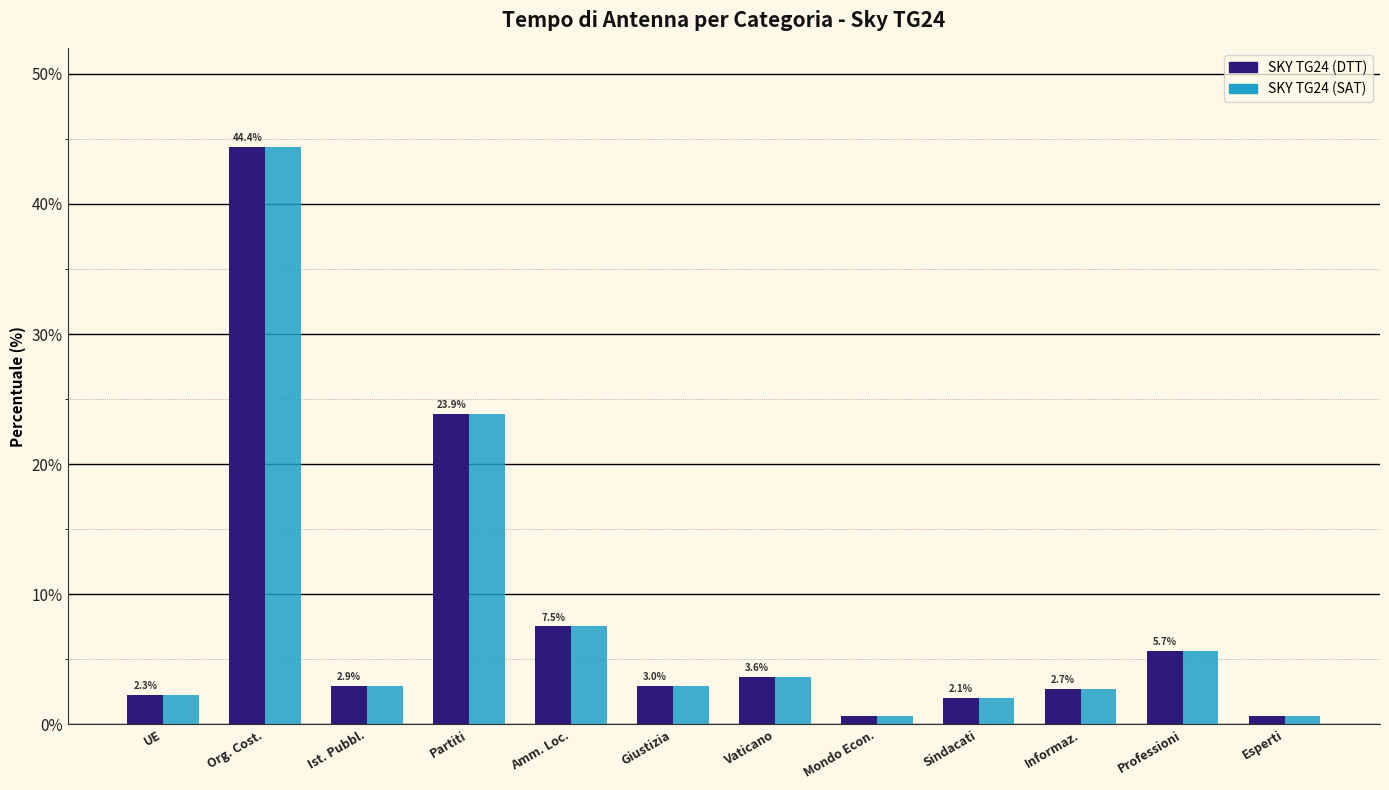

Which label corresponds to the largest value in the chart?

Org. Cost.